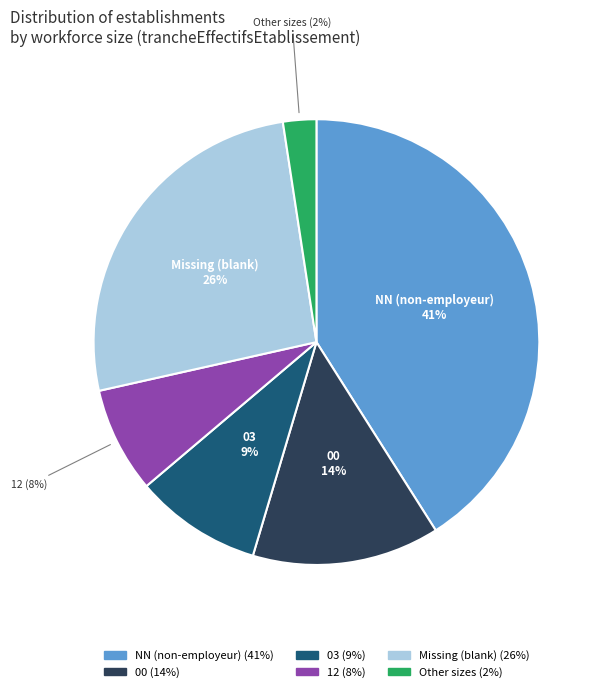

Is there any slice that represents more than half of the pie?

No